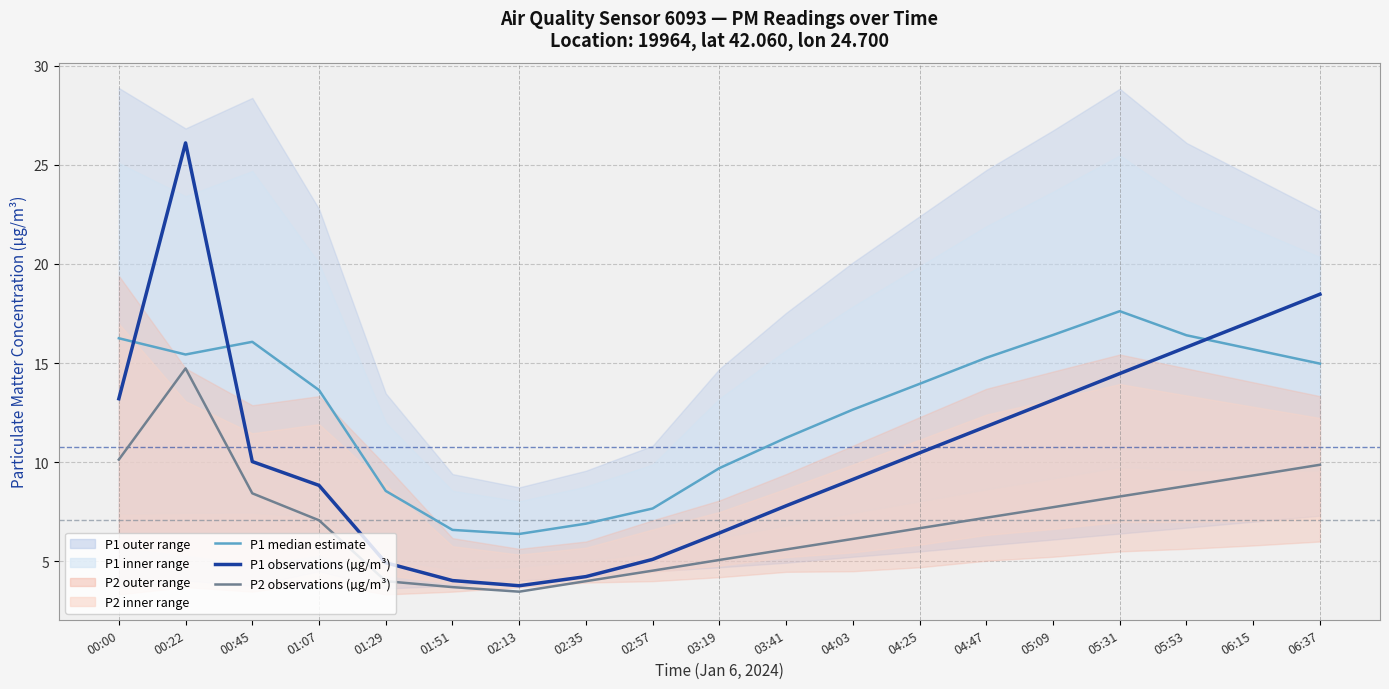

What is the minimum value for P1 median estimate?

6.4